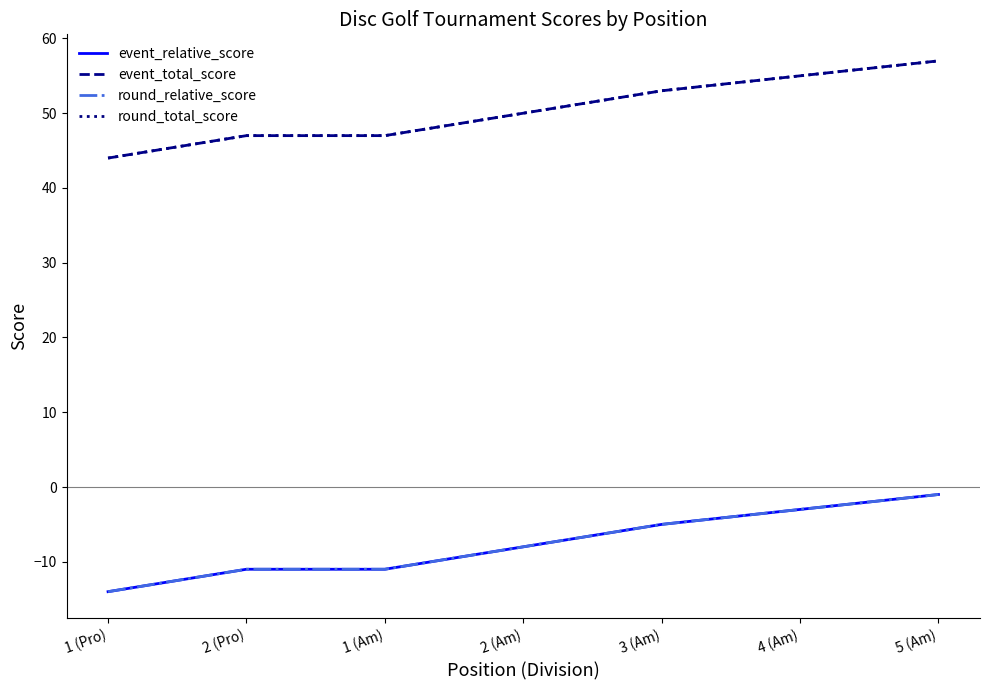

At which category does the chart reach its peak across all series?

5 (Am)